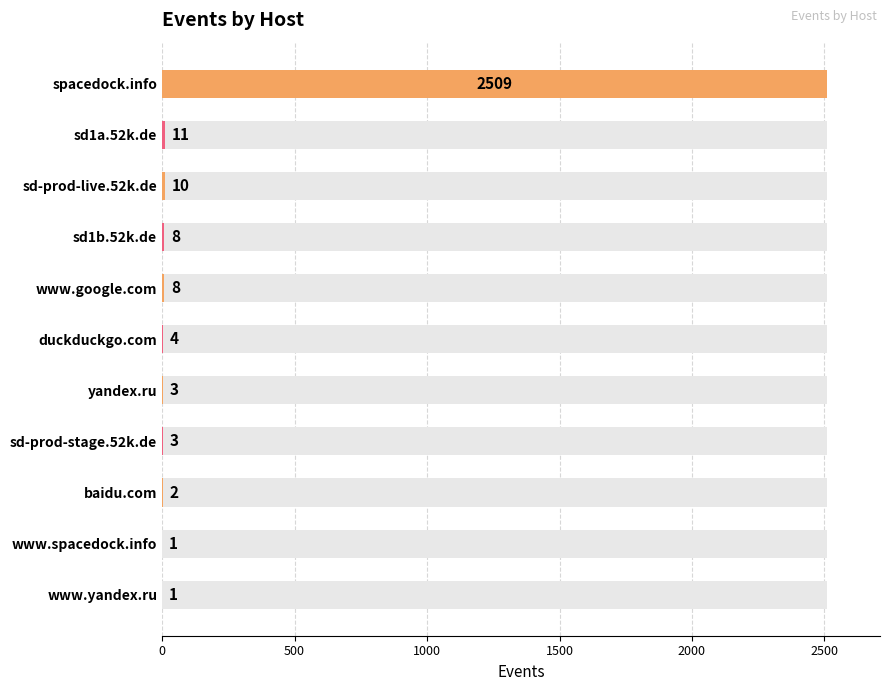

Reading left to right, list all the values displayed in this chart.

2509	11	10	8	8	4	3	3	2	1	1